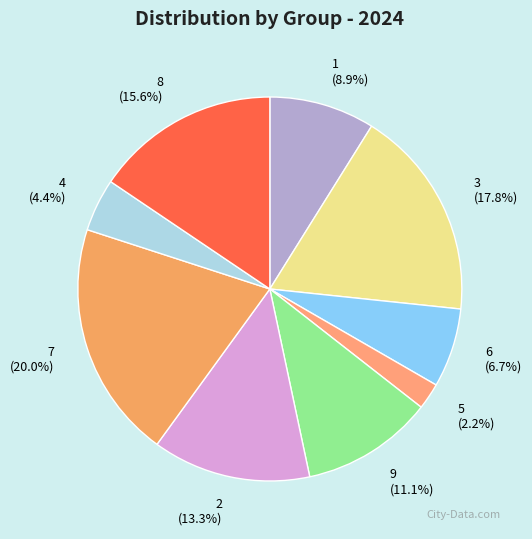

The 3 slice represents 18% of the pie. True or false?

True